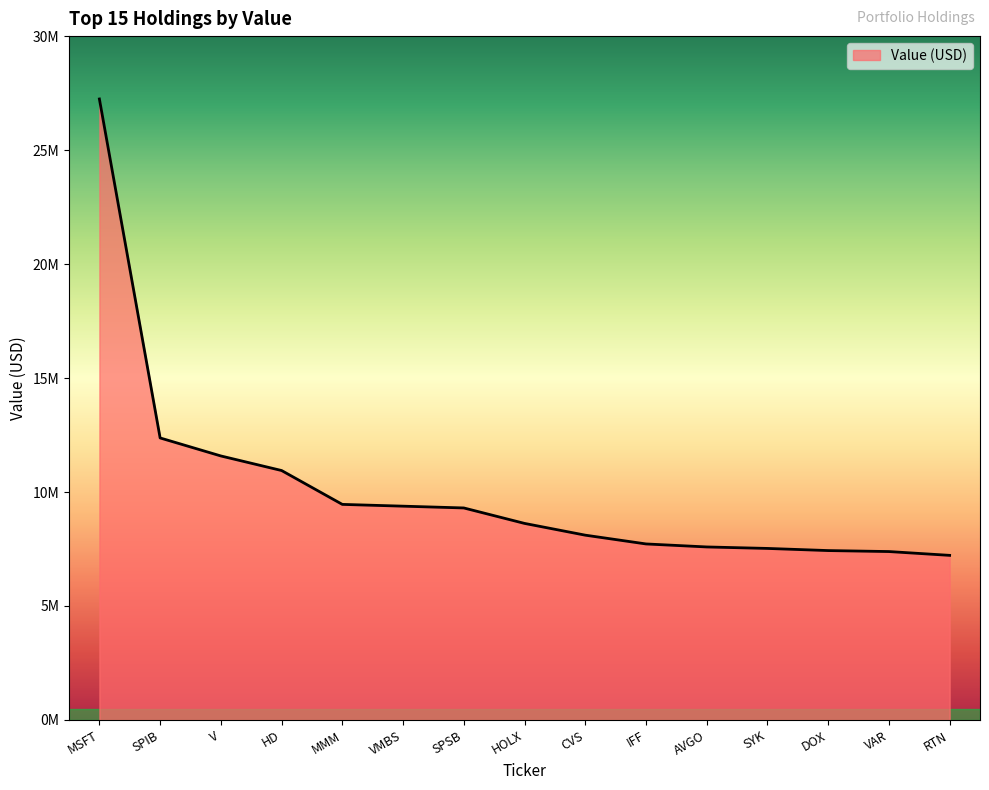

At which label does the data first exceed 8623000?

MSFT